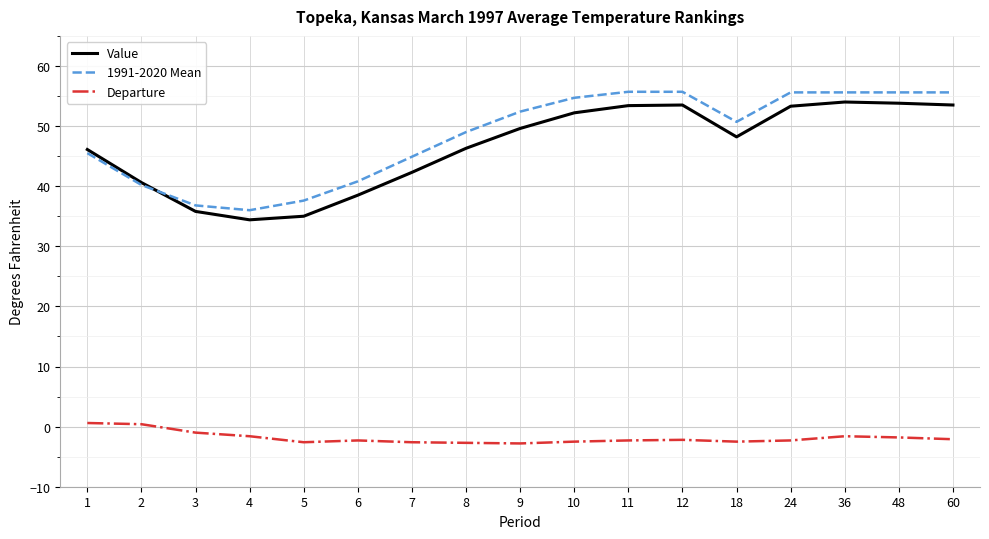

Is the value of Value at 3 greater than the value of Departure at 8?

Yes